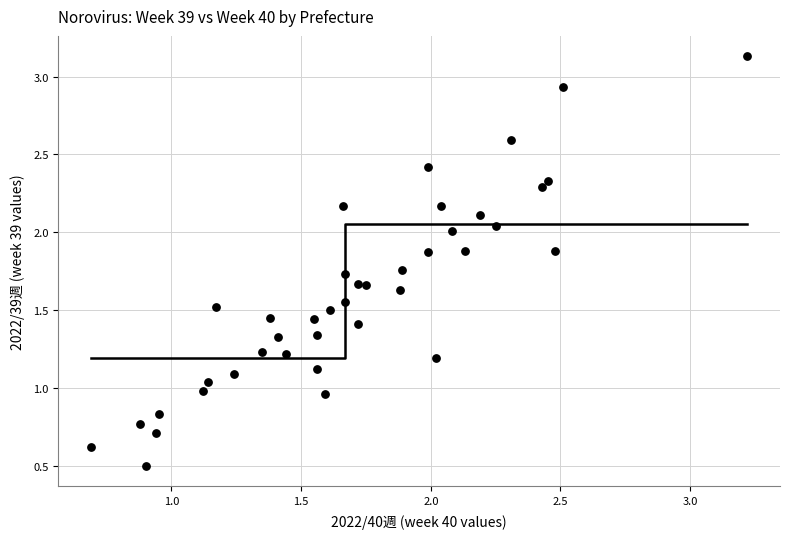

What is the range of Y values (max minus min)?

2.6